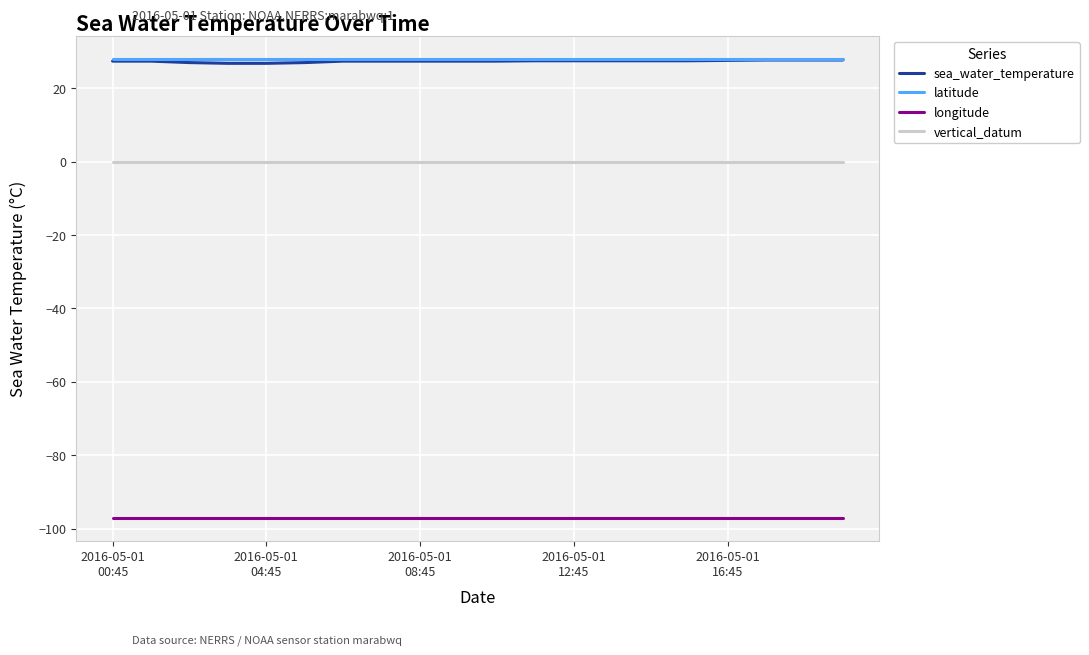

True or false: latitude and vertical_datum cross at least once.

False